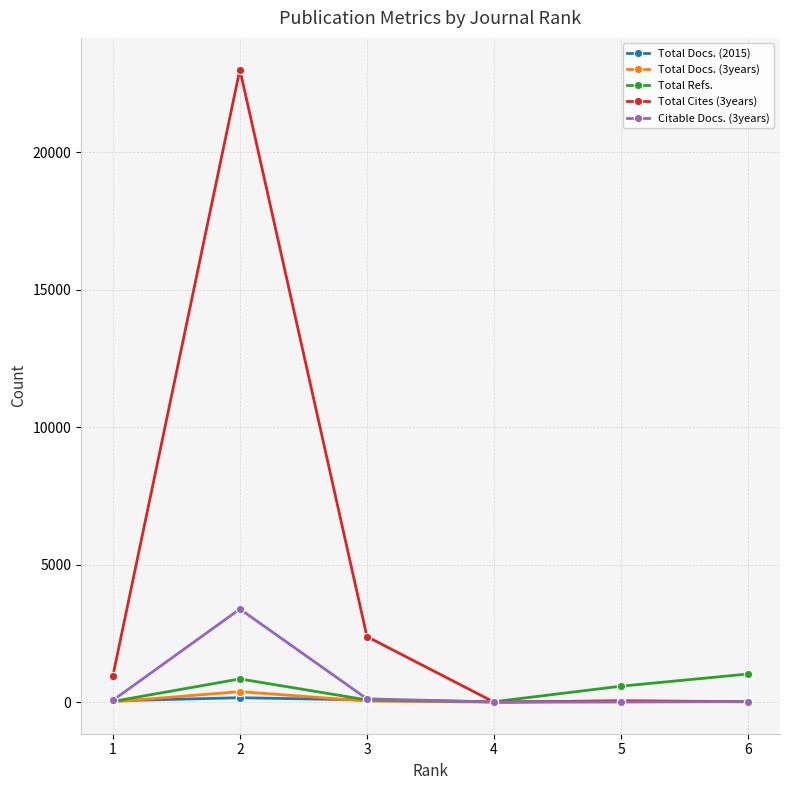

What is the total value across all series at 6?

1087